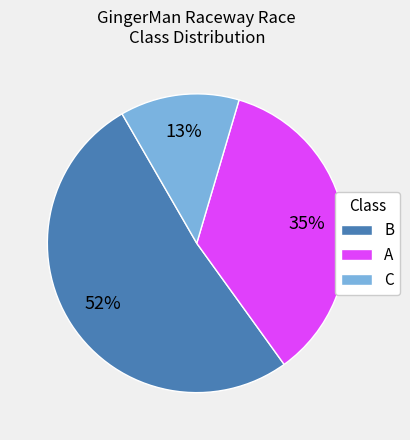

To the nearest percent, what is the average slice percentage?

33%